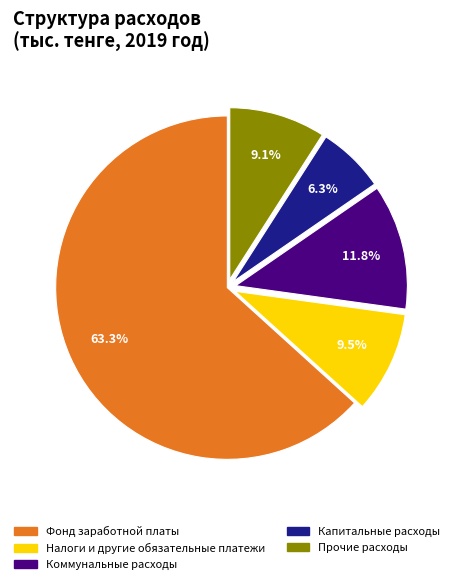

True or false: Капитальные расходы accounts for 1% of the total.

False